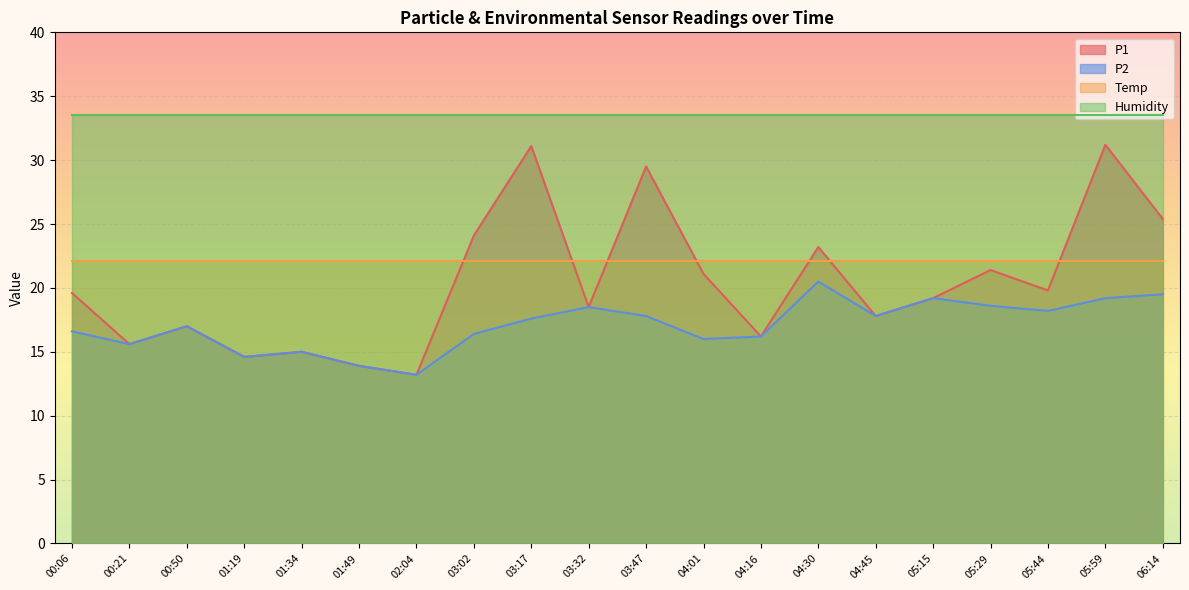

True or false: P2 has a value of 5.5 at 05:15.

False